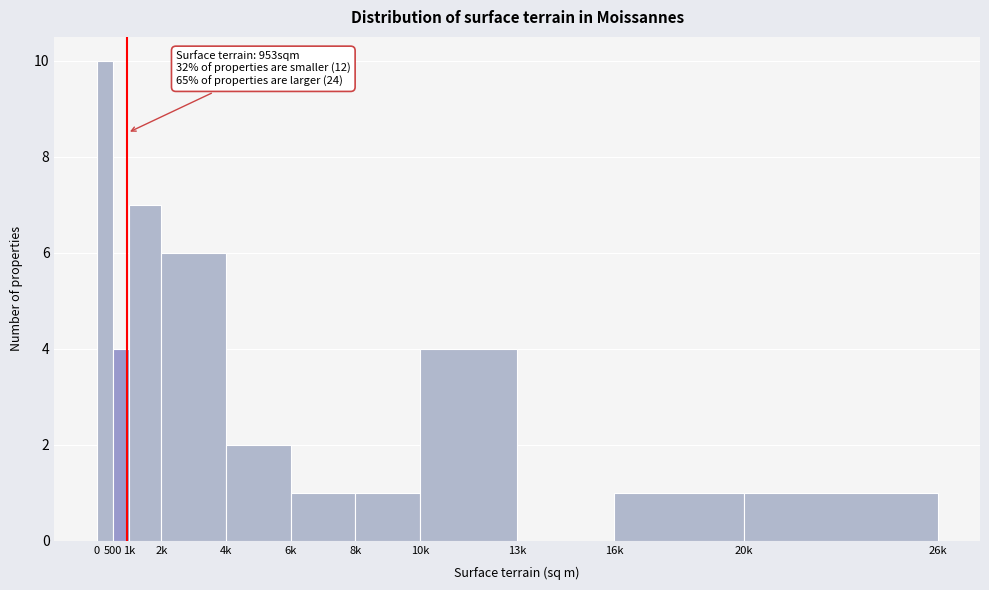

Reading left to right, what are all the values shown in this chart?

0=10	500=4	1k=7	2k=6	4k=2	6k=1	8k=1	10k=4	13k=0	16k=1	20k=1